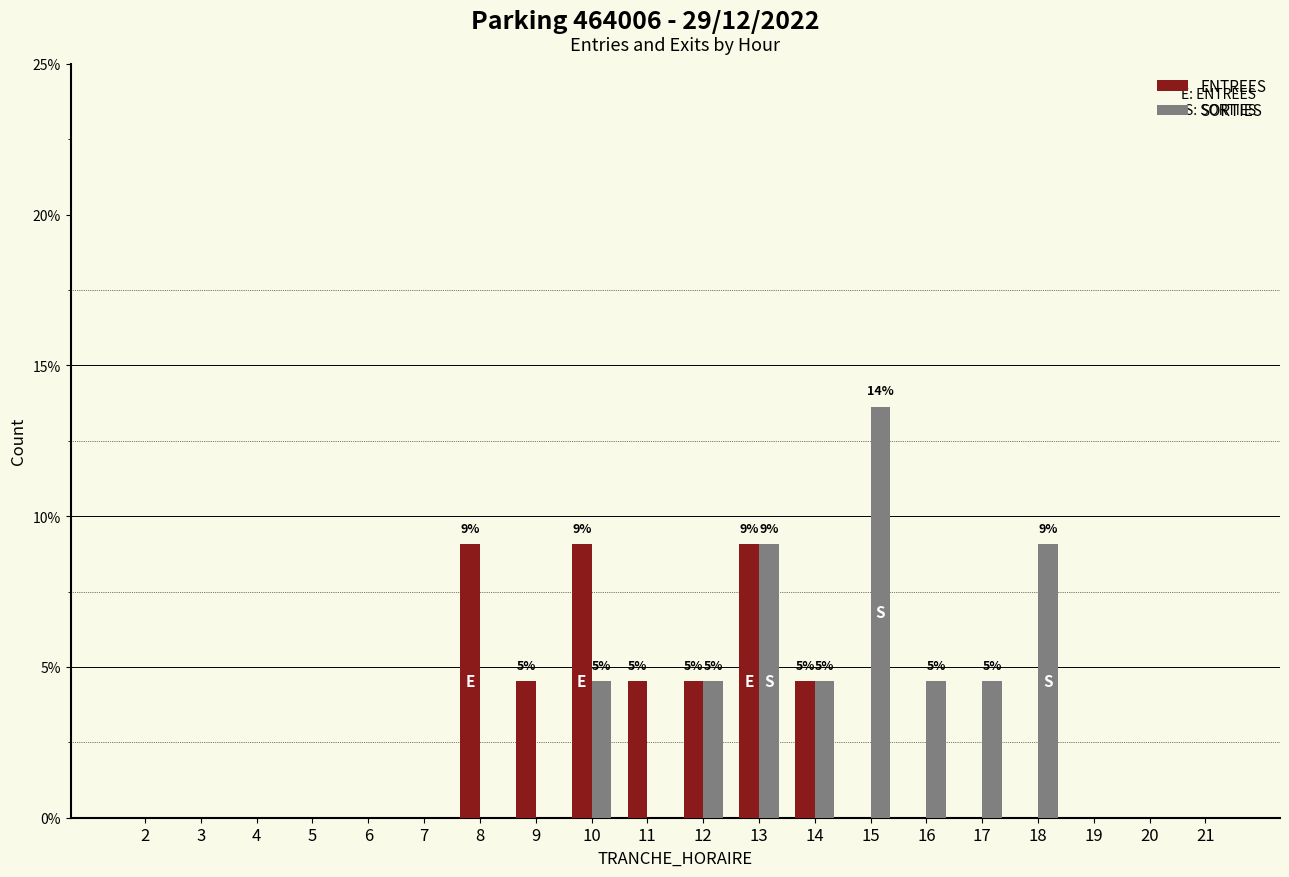

Reading left to right, extract all data points from this chart.

ENTREES: 0.0	0.0	0.0	0.0	0.0	0.0	9.1	4.5	9.1	4.5	4.5	9.1	4.5	0.0	0.0	0.0	0.0	0.0	0.0	0.0
SORTIES: 0.0	0.0	0.0	0.0	0.0	0.0	0.0	0.0	4.5	0.0	4.5	9.1	4.5	13.6	4.5	4.5	9.1	0.0	0.0	0.0